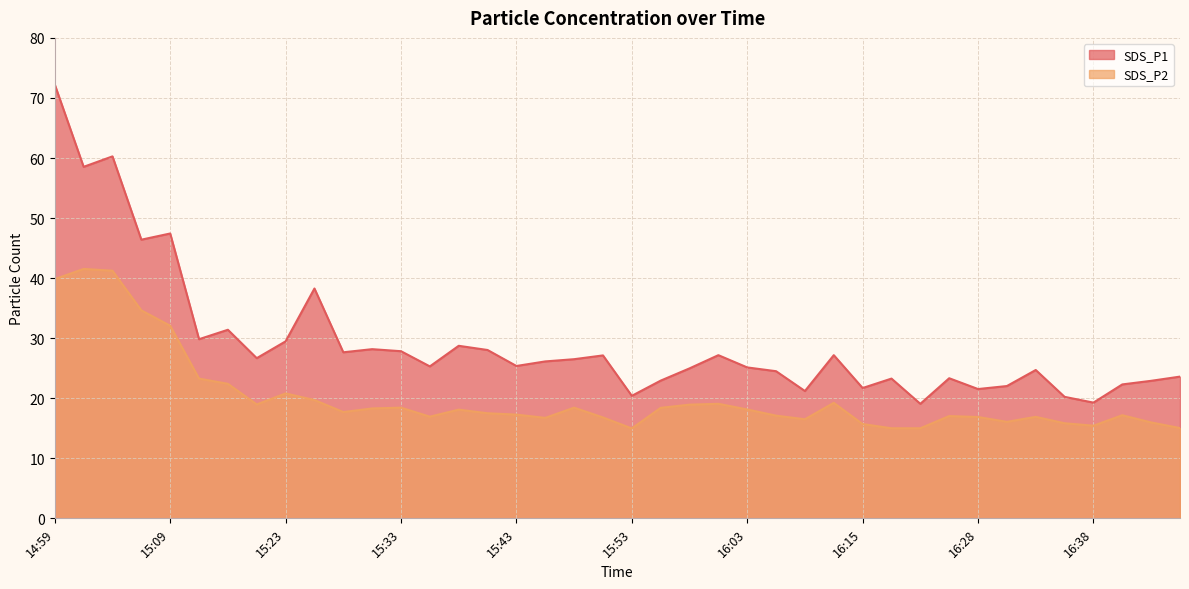

Which category has the lowest value across all series?

15:53